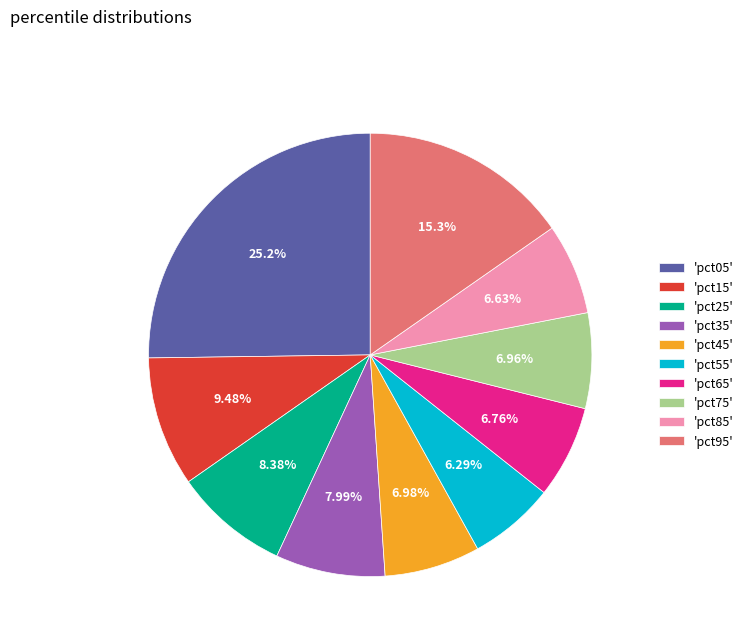

Does any single category account for the majority?

No